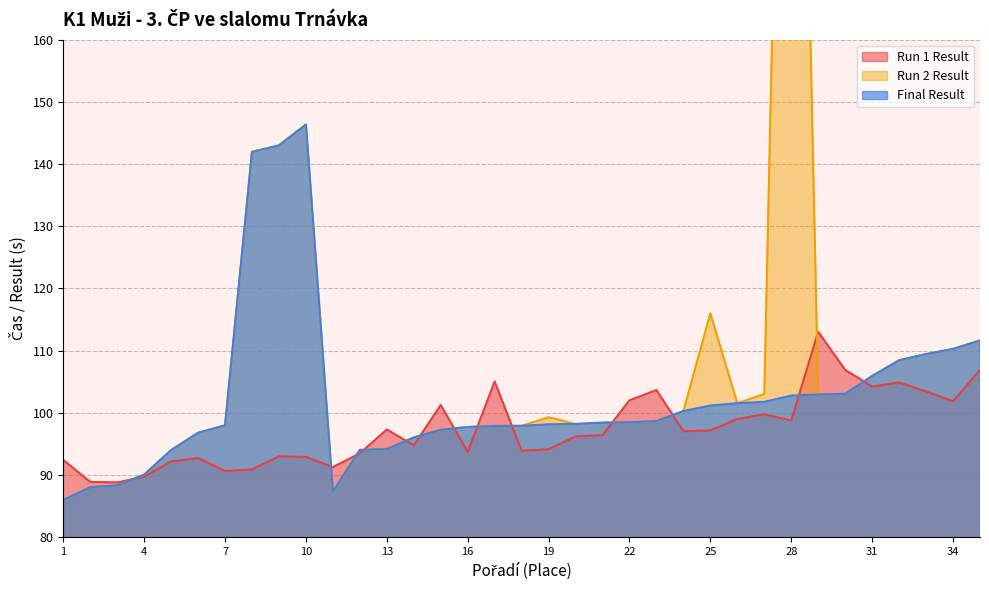

At which label does Run 1 Result first exceed 96?

13